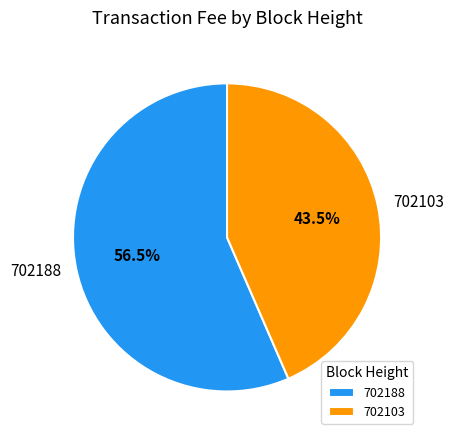

Which category accounts for the majority?

702188